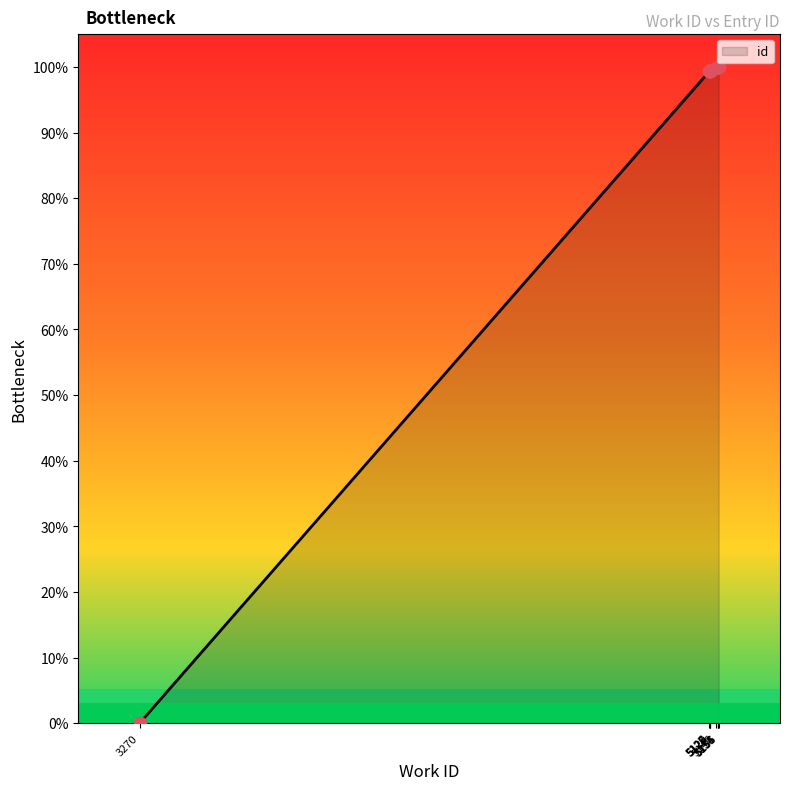

What is the change in value from 5128 to 5155?

+0.6